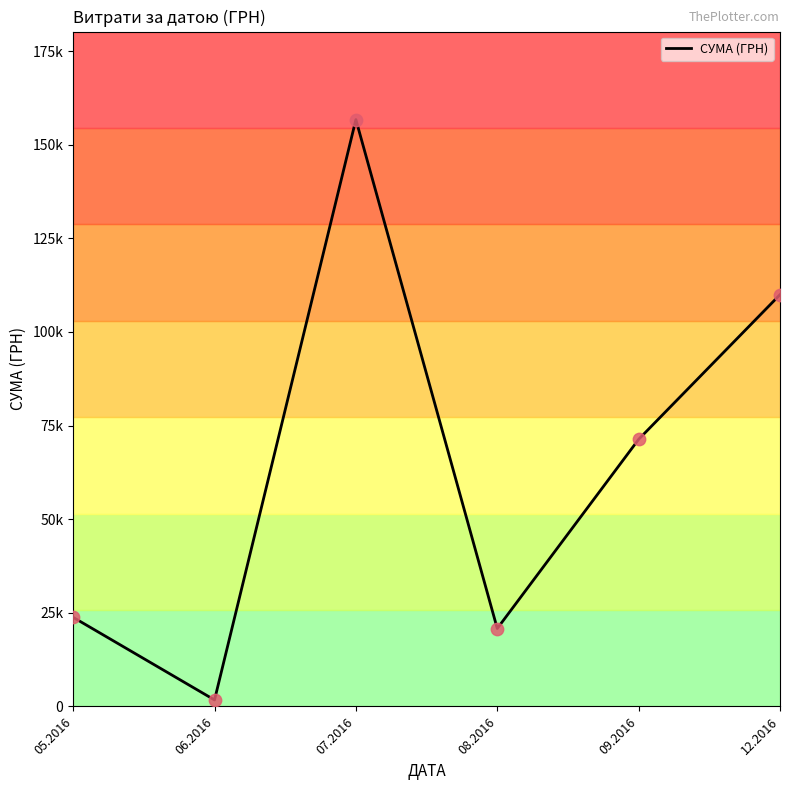

Does the chart have visible grid lines?

No